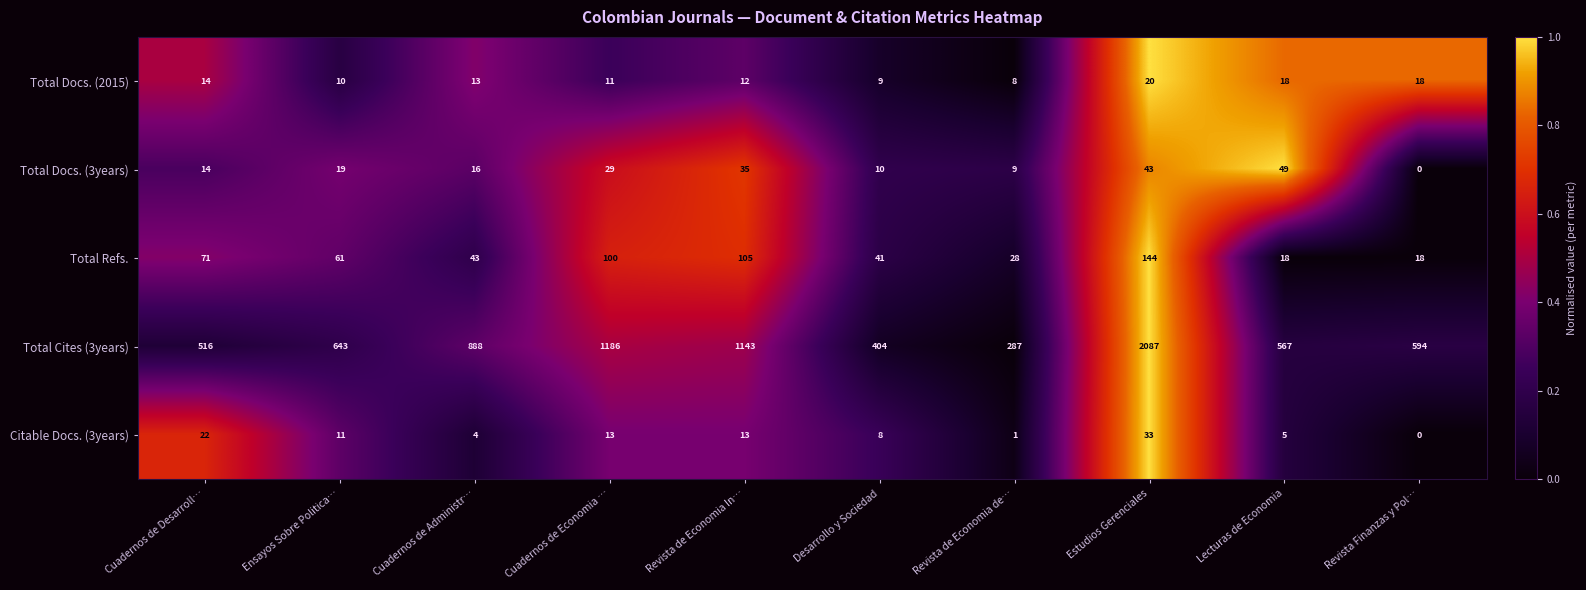

What is the approximate value of Total Cites (3years) at Estudios Gerenciales, to the nearest 10?

2090